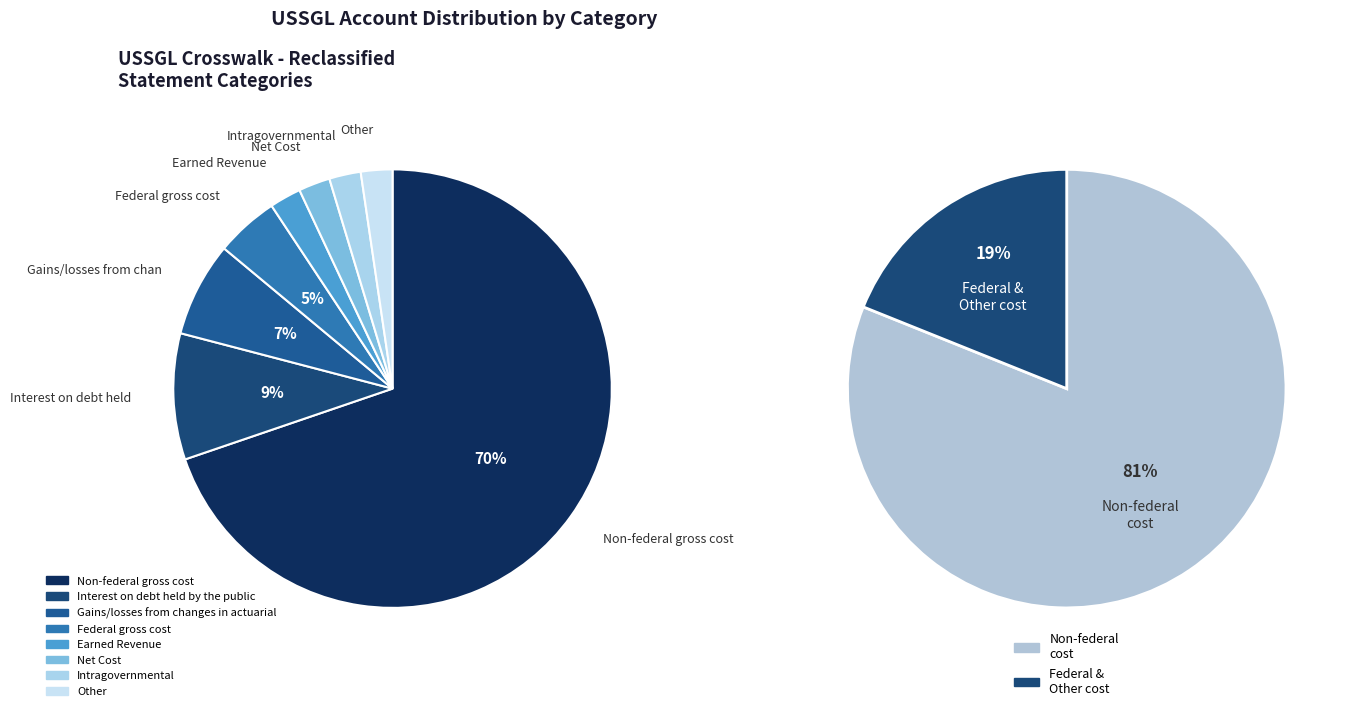

Count the number of slices in the pie.

8